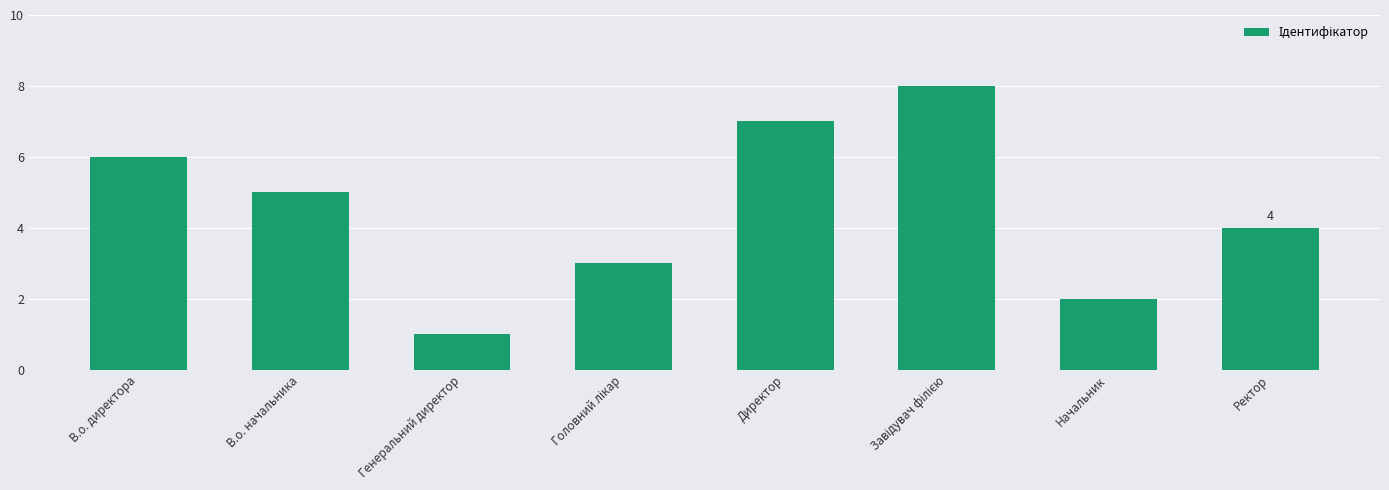

What is the minimum value shown in the chart?

1